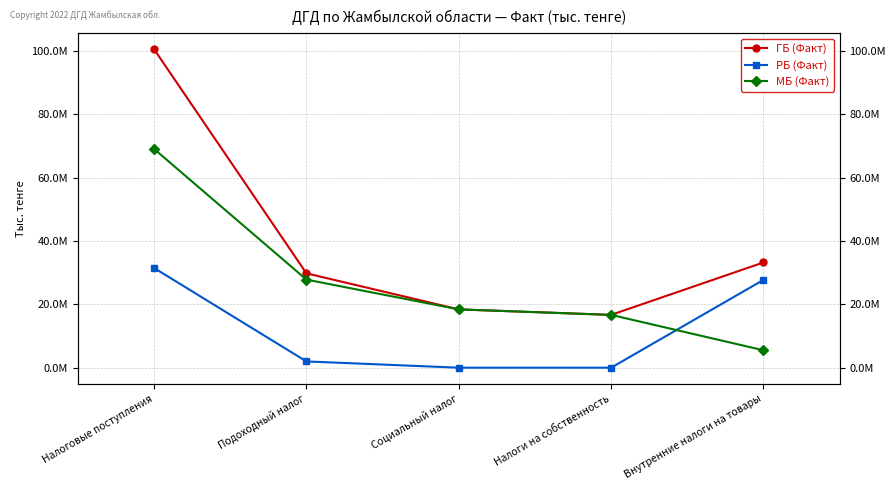

Rank the series at Социальный налог from highest to lowest value.

ГБ (Факт), МБ (Факт), РБ (Факт)